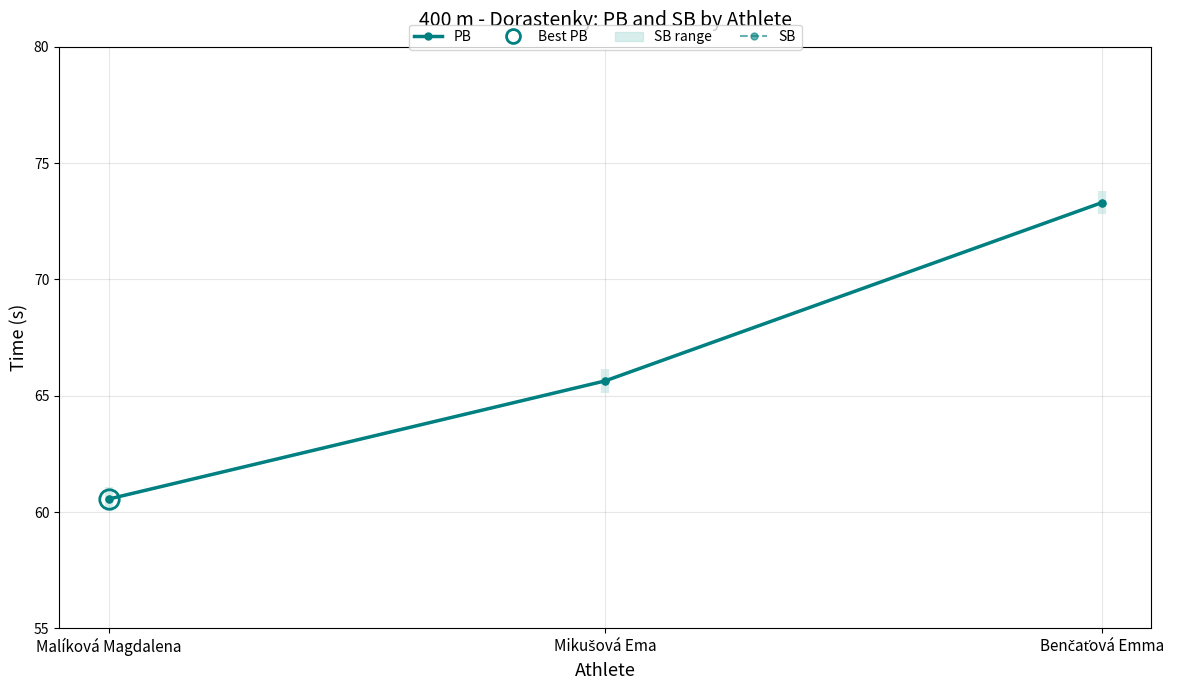

Reading right to left, list all the values displayed in this chart.

PB: Benčaťová Emma=73.3	Mikušová Ema=65.6	Malíková Magdalena=60.6
SB: Benčaťová Emma=73.3	Mikušová Ema=65.6	Malíková Magdalena=60.6